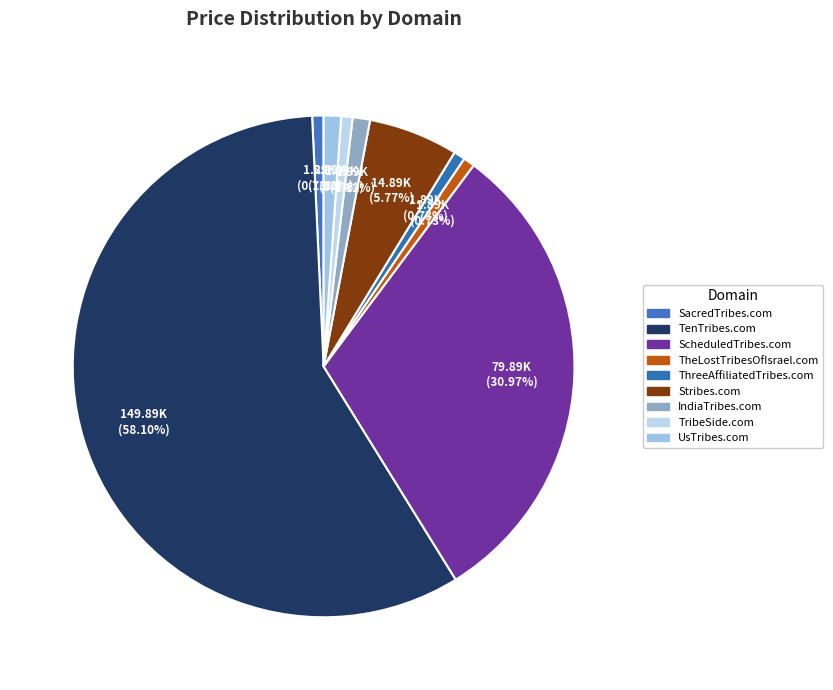

To the nearest percent, what is the combined percentage of UsTribes.com and ScheduledTribes.com?

32%